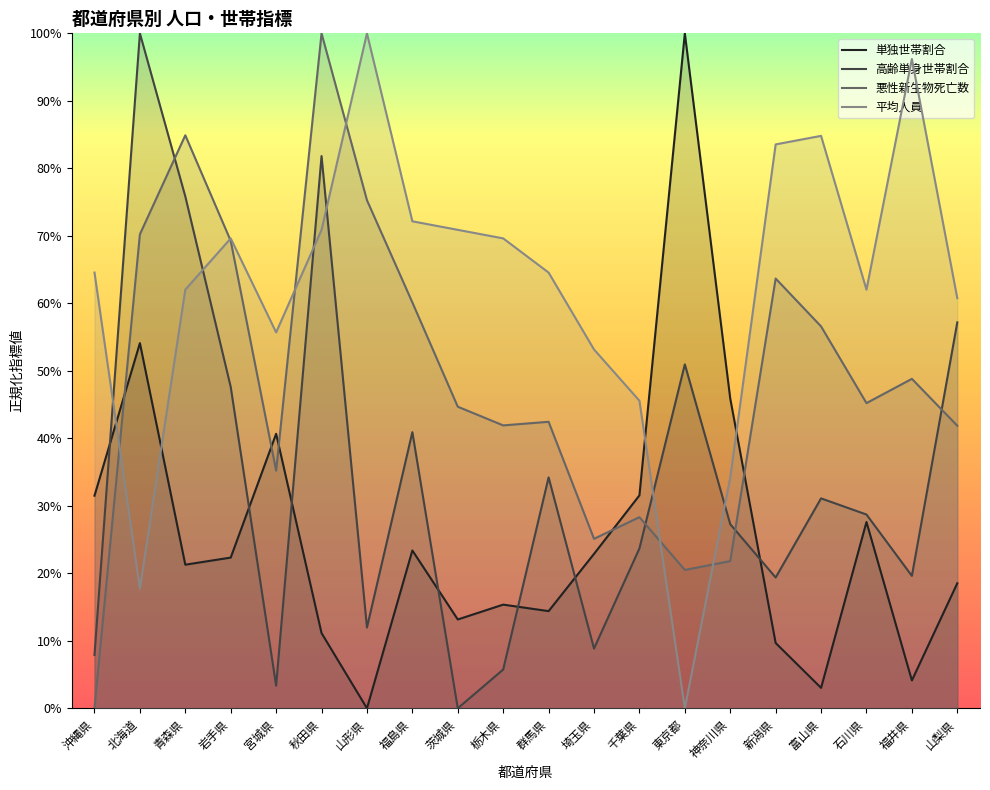

What value does the 単独世帯割合 series have at 神奈川県?

45.9